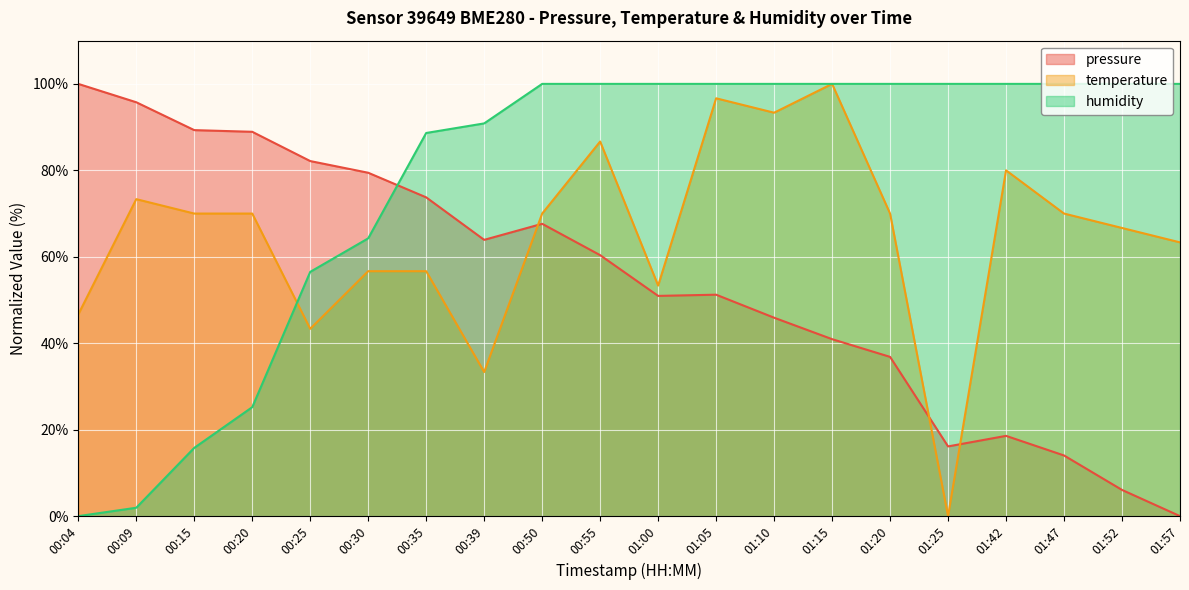

What is the label of the 19th point from the left?

01:52